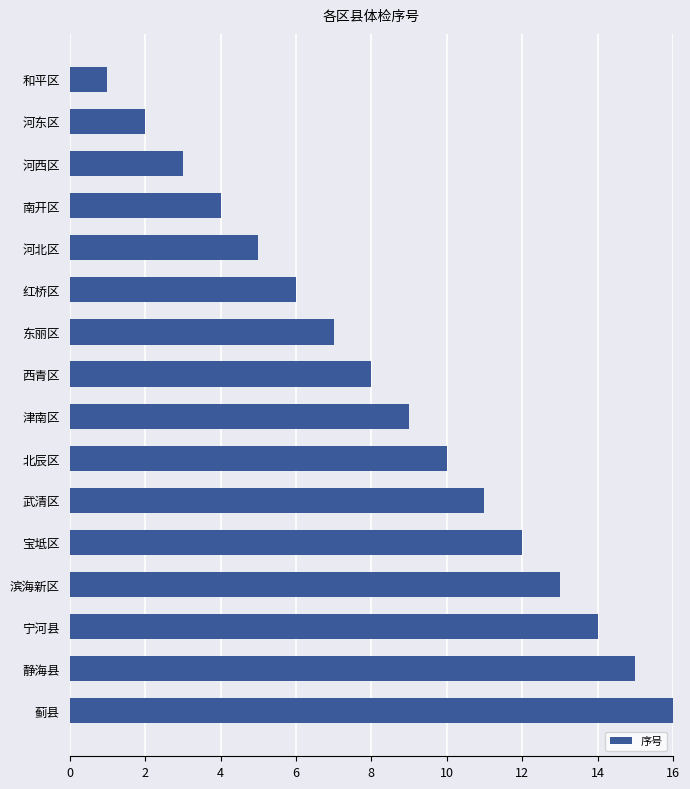

The chart shows a value of 13 at 滨海新区. True or false?

True